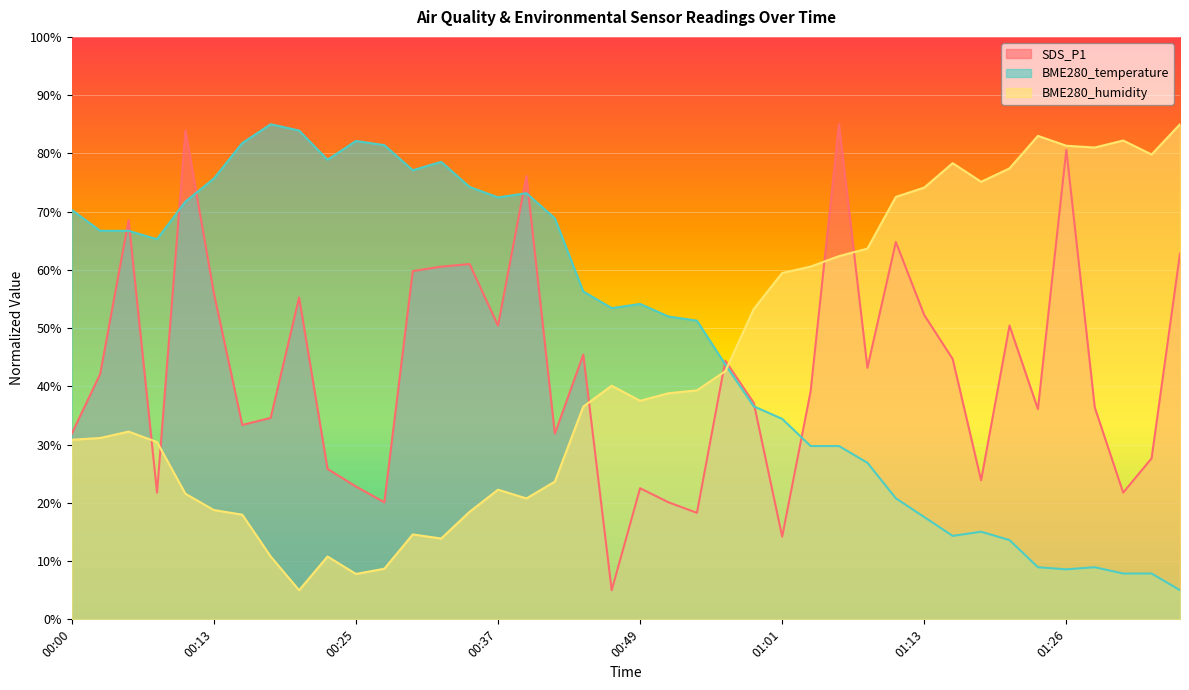

What are all the series names shown in the legend?

SDS_P1, BME280_temperature, BME280_humidity